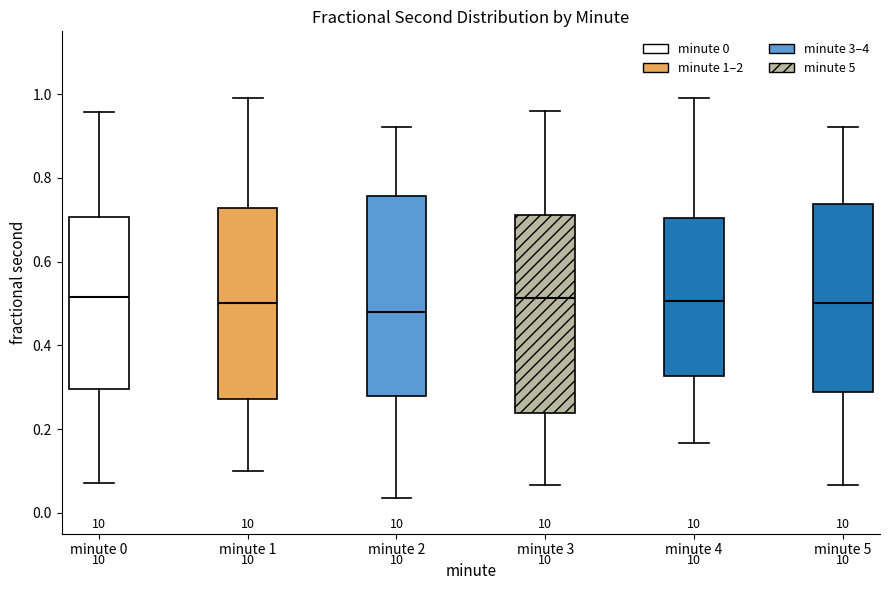

Where does the upper whisker of the box for minute 2 end on the y-axis? The values are not printed on the chart, so give them approximately, as read against the axis.

0.92